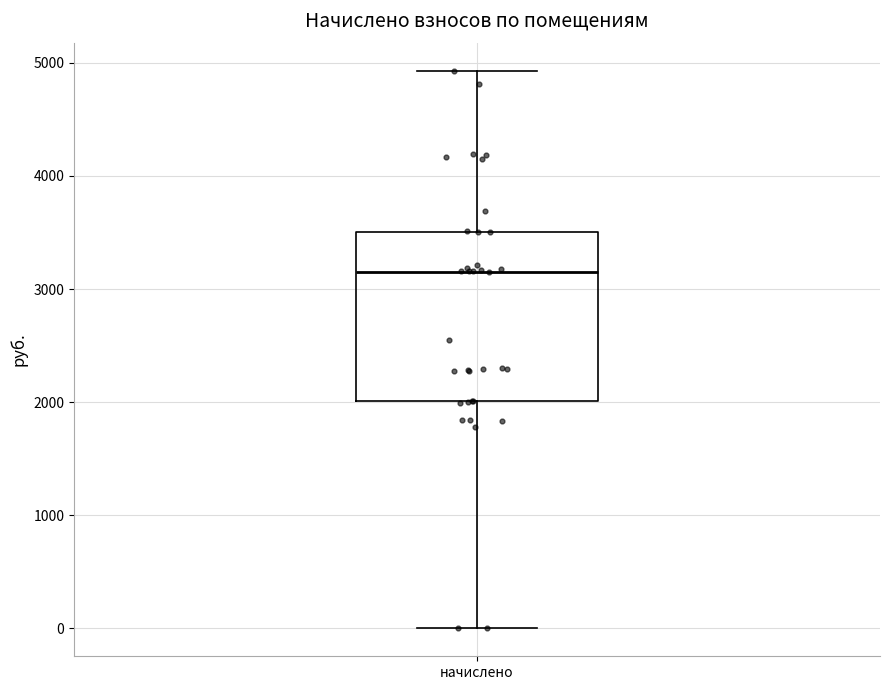

Where does the median line of the box for начислено sit on the y-axis? The values are not printed on the chart, so give them approximately, as read against the axis.

3100